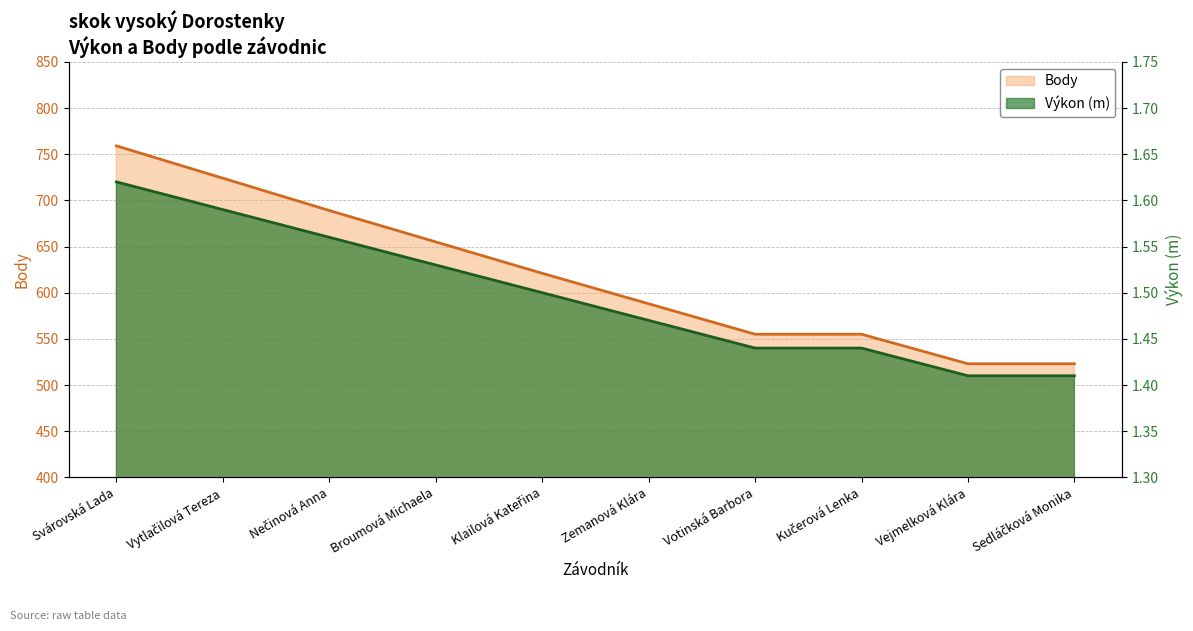

Which series changed the most between Broumová Michaela and Zemanová Klára?

Body